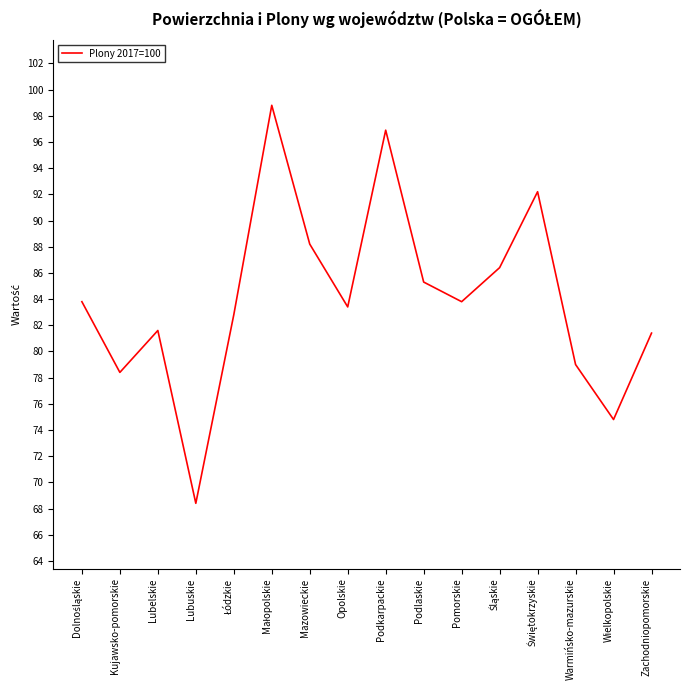

What is the smallest value displayed?

68.4